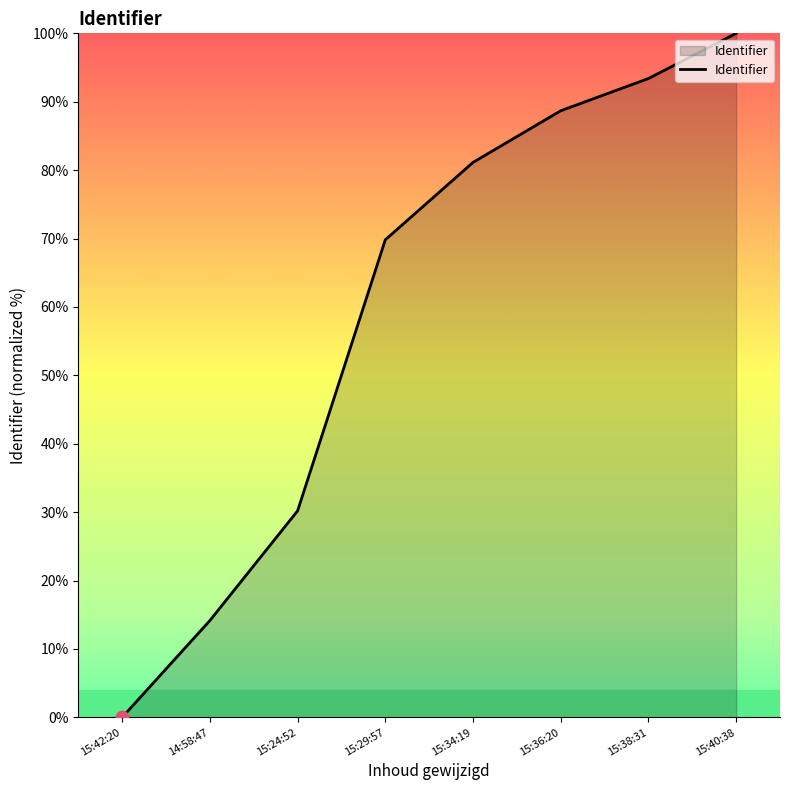

What is the ratio of the value at 15:34:19 to the value at 15:29:57?

1.2